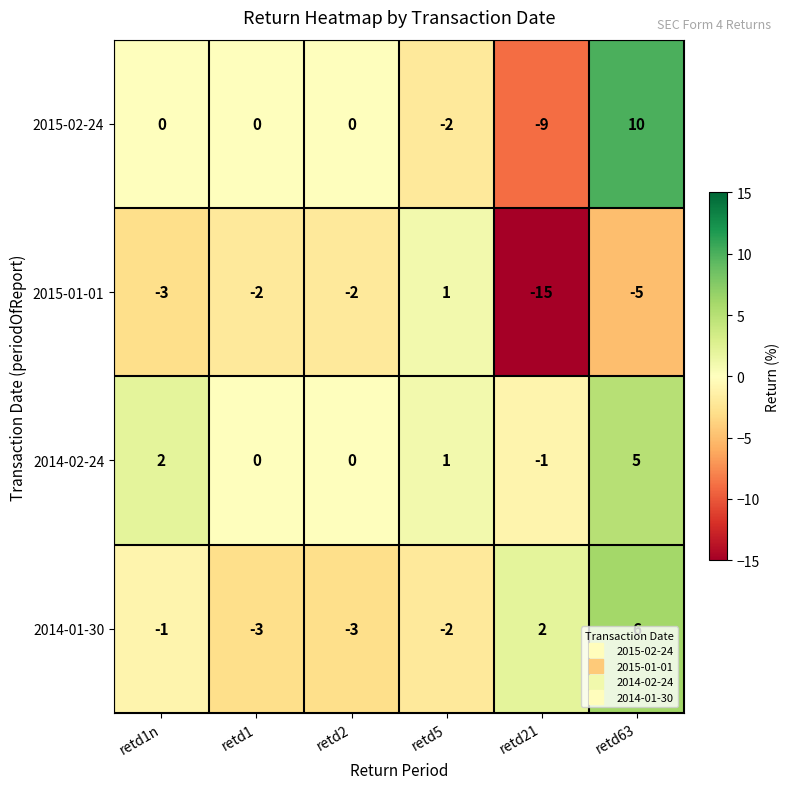

Is it true that 2015-02-24 equals 10 at retd63?

True